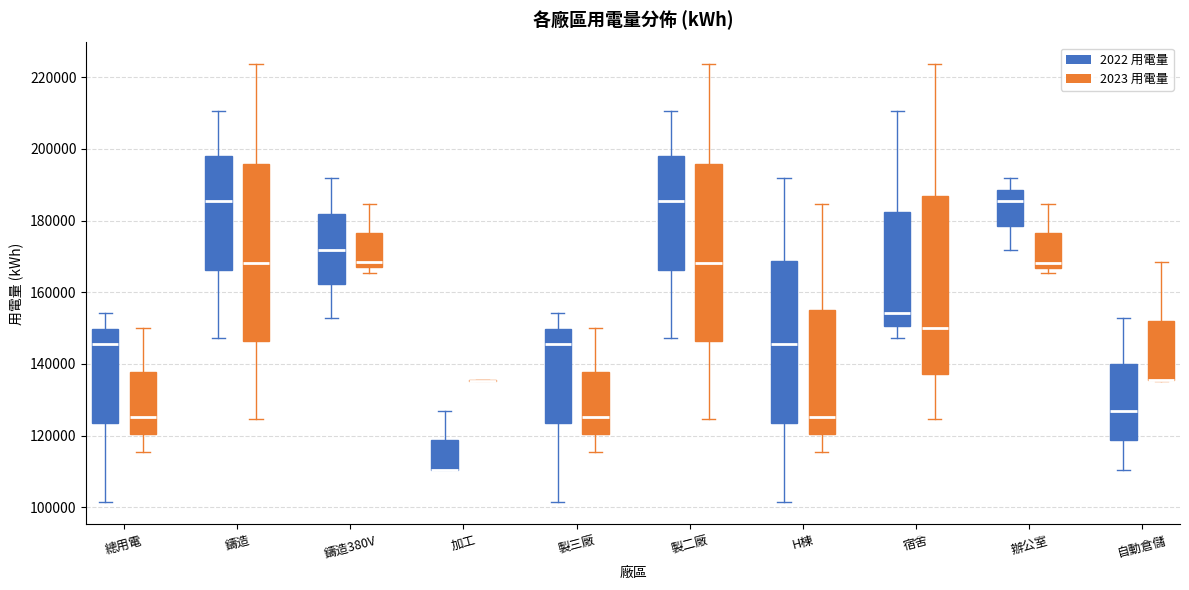

Where is the lower edge of the box for 辦公室 (2023 用電量) on the y-axis? The values are not printed on the chart, so give them approximately, as read against the axis.

166000